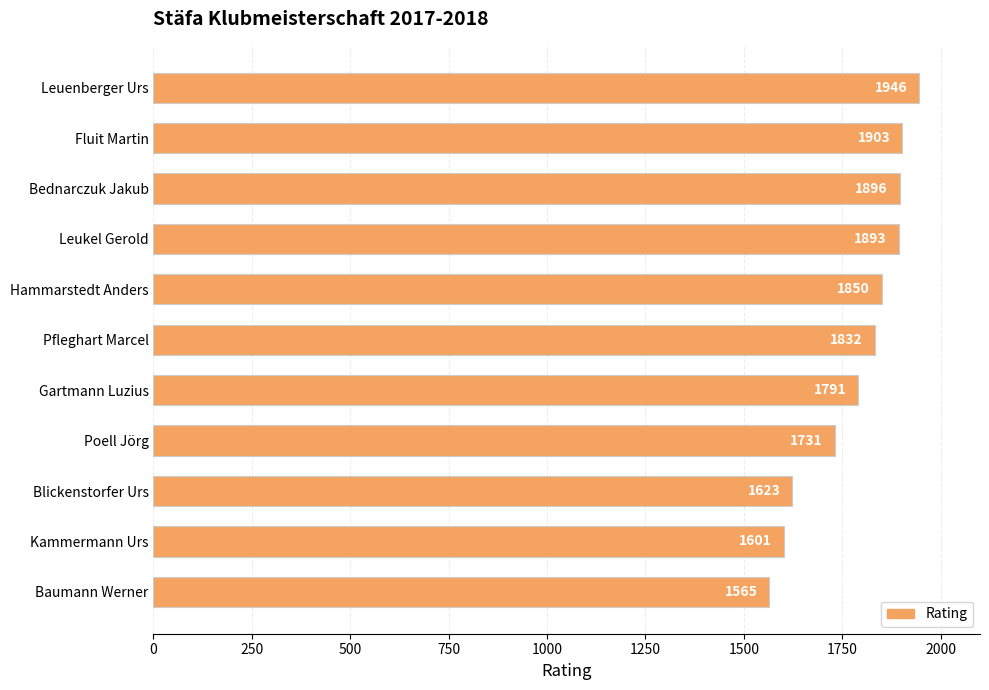

The value at Leukel Gerold is 1893. True or false?

True